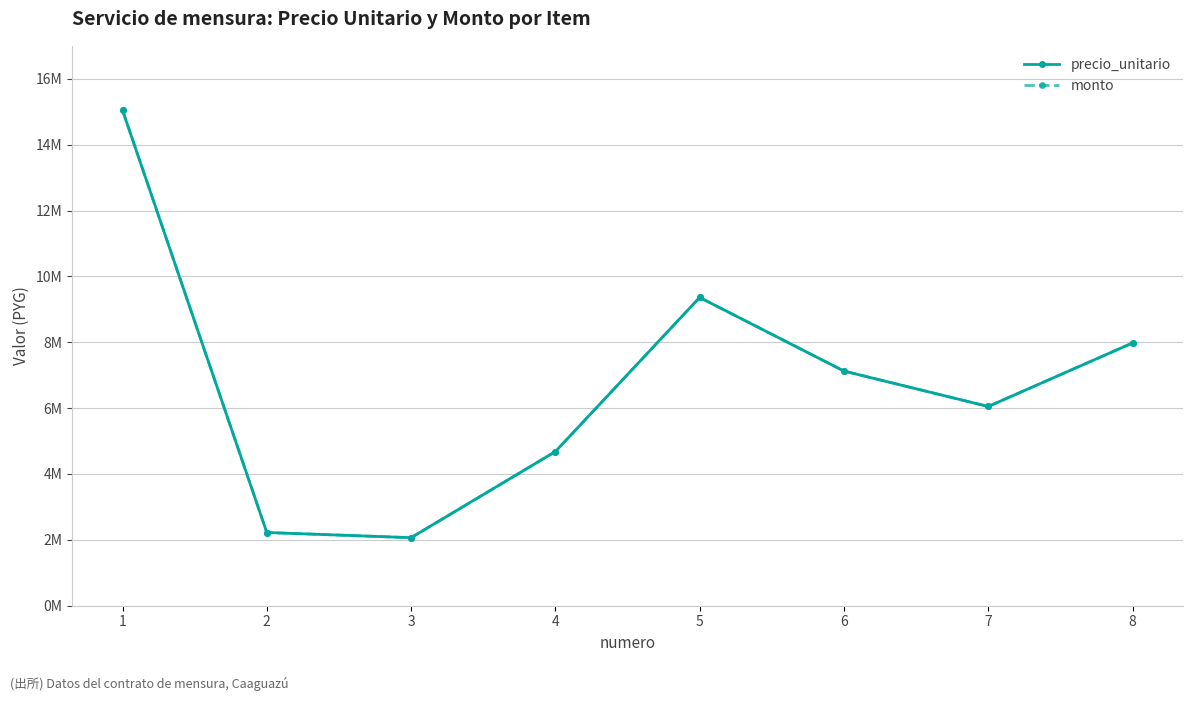

At which label is precio_unitario closest to 8554563?

8